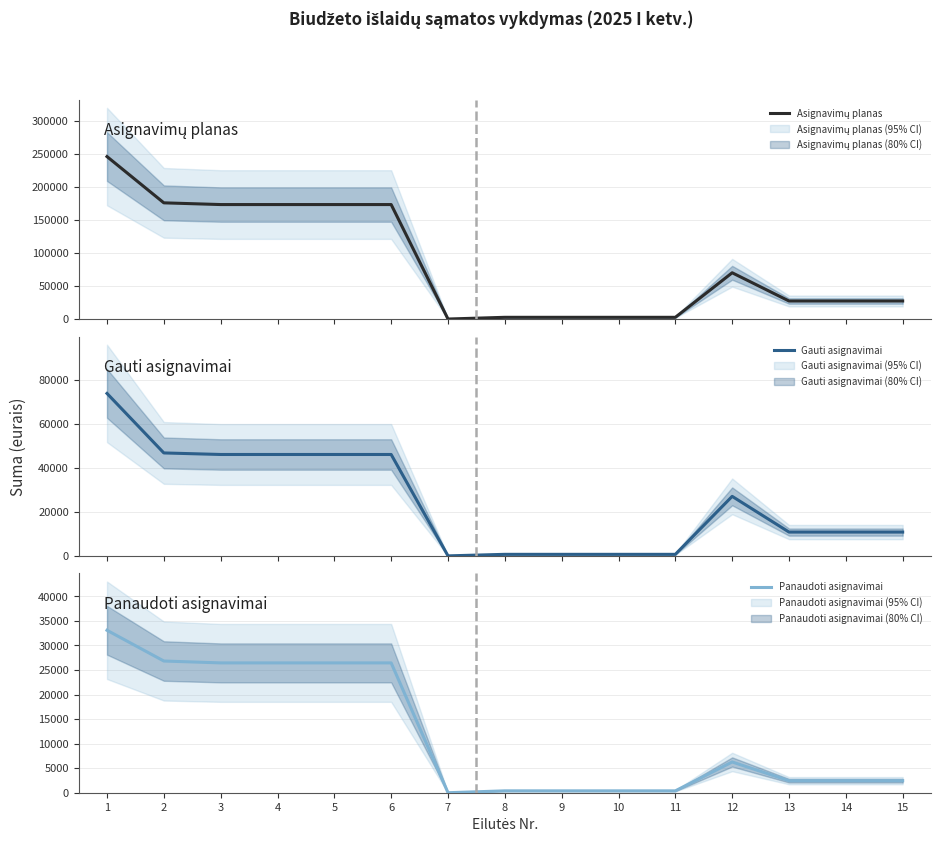

True or false: Asignavimų planas has more than 0 interior local peaks.

True